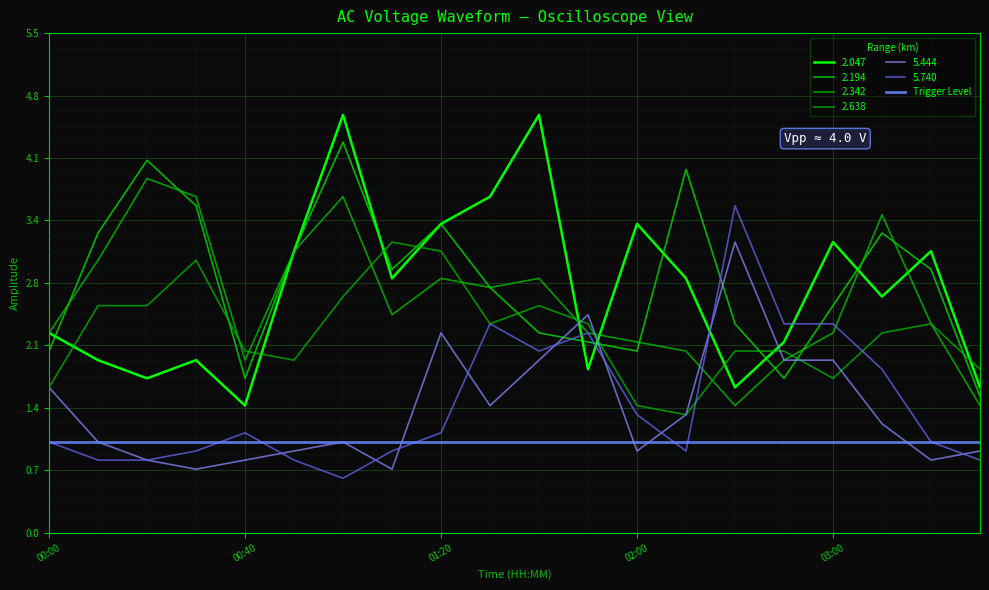

Is the value of 2.638 at 00:20 greater than the value of 2.047 at 01:20?

No